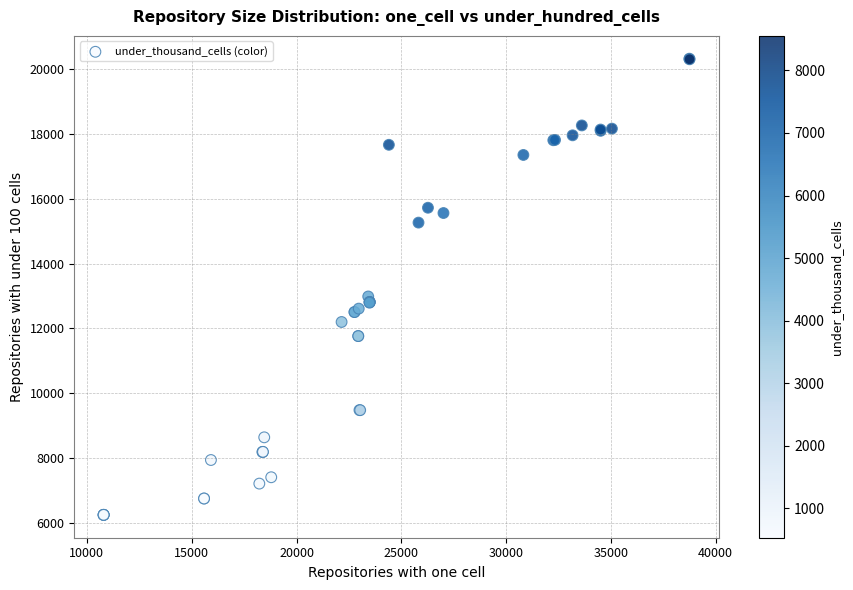

What Y value in the scatter plot is closest to 13281?

12983